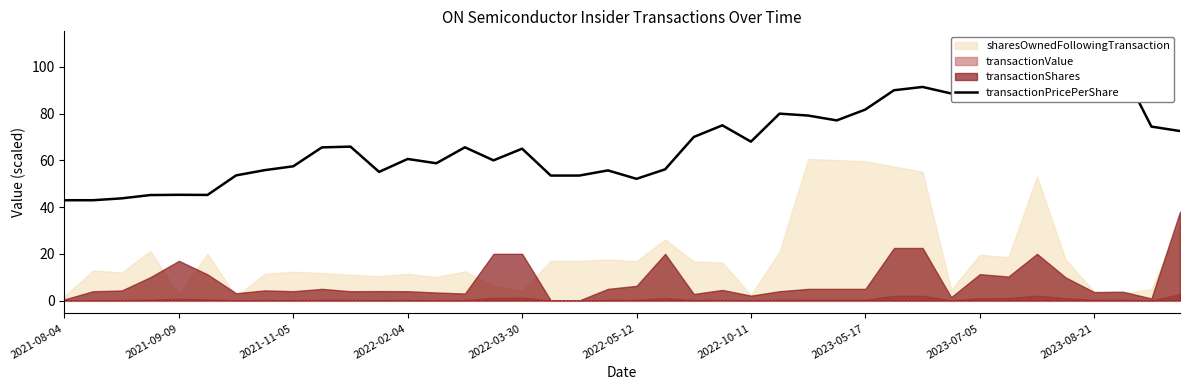

How many values are below 65?

18